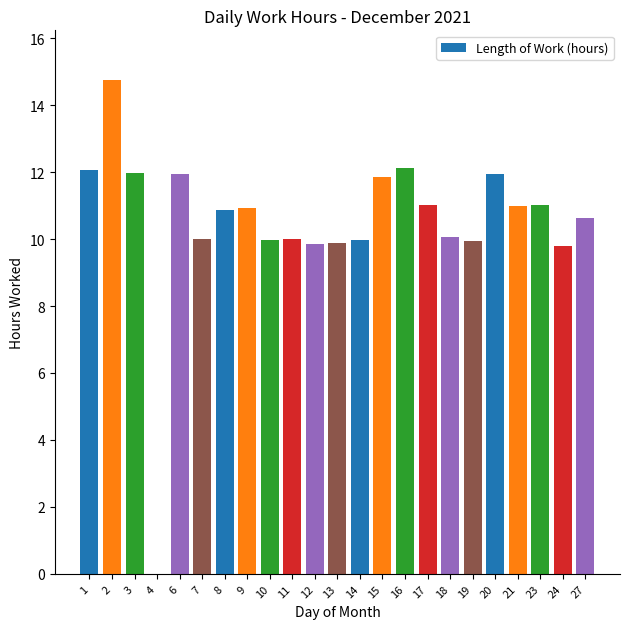

What is the sum of all values?

241.5